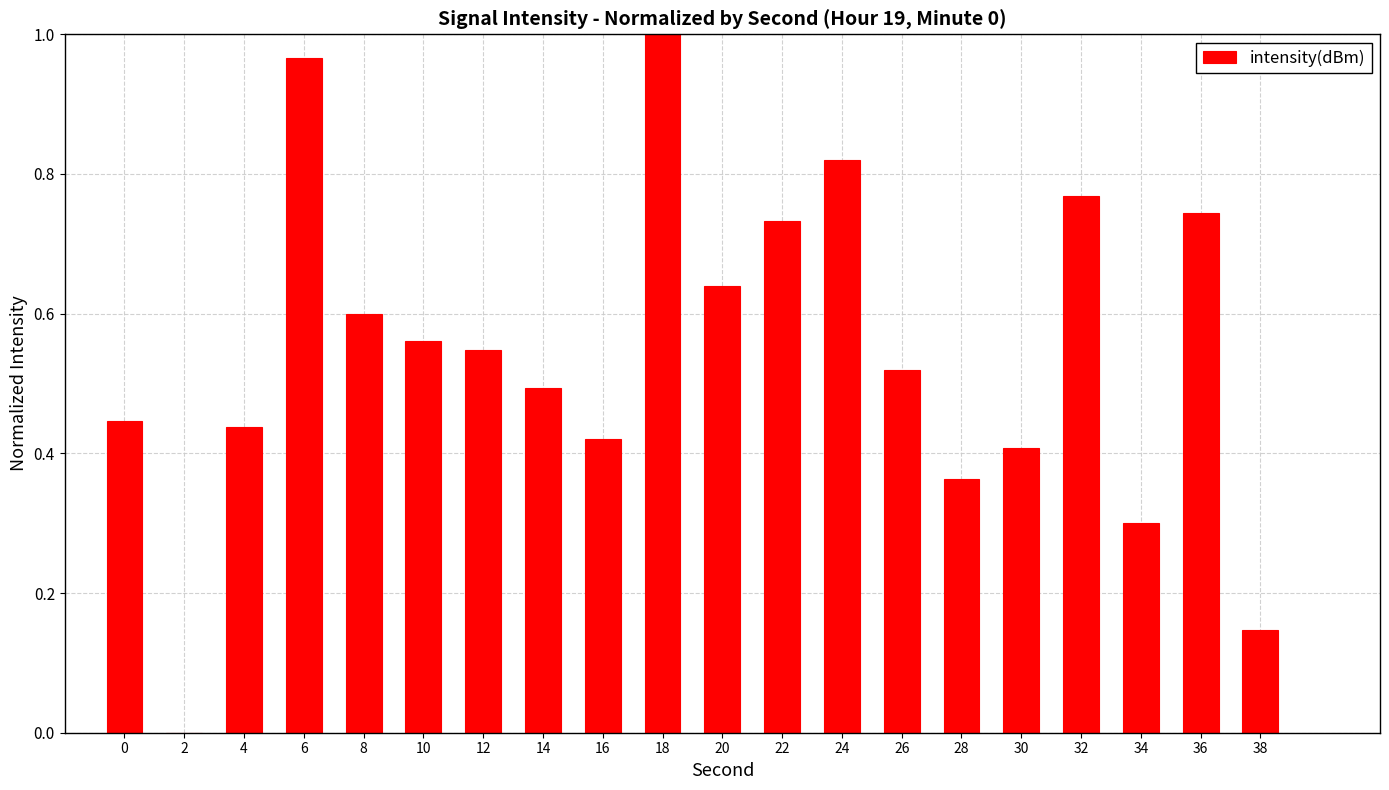

What is the sum of all values?

10.9